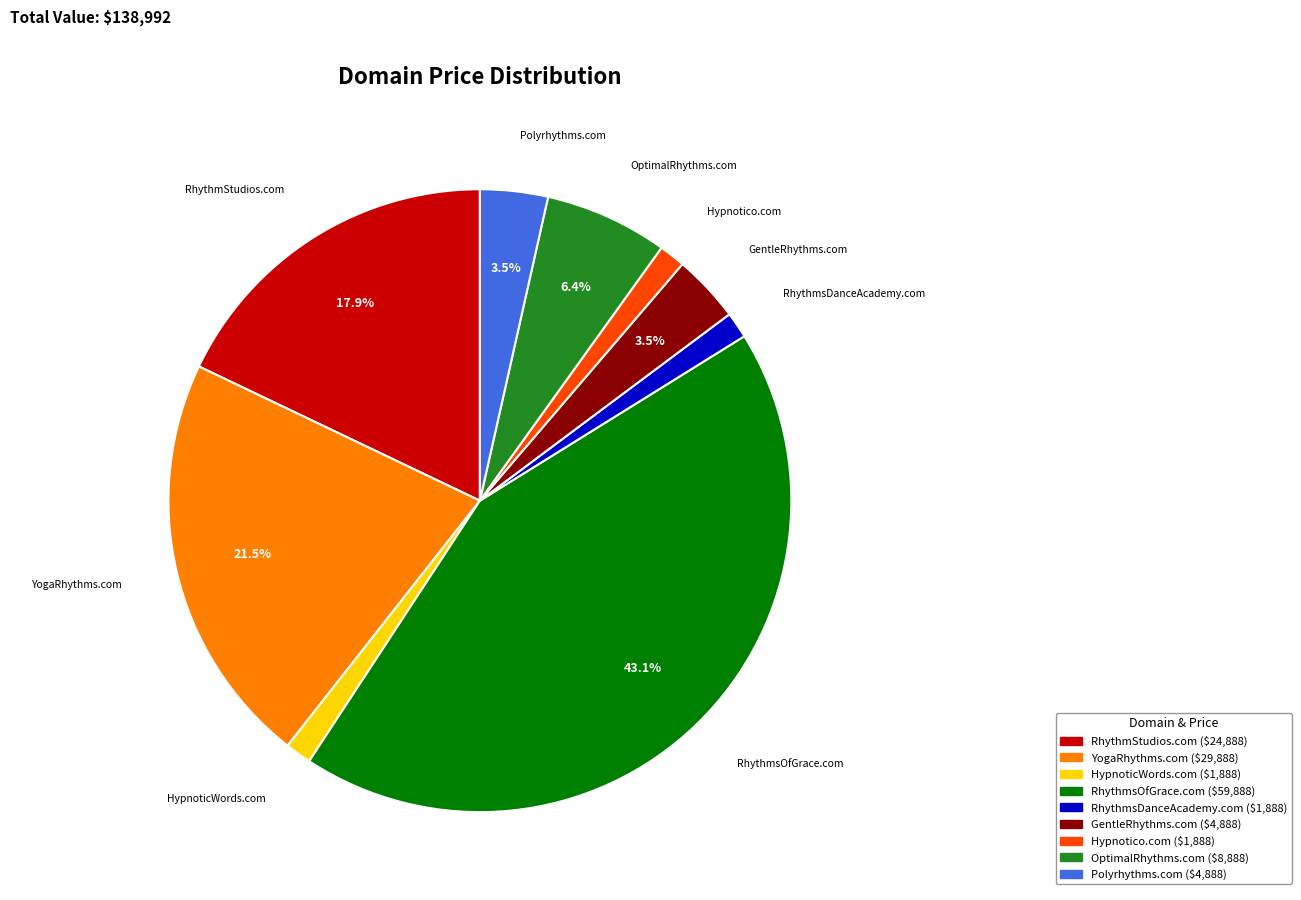

To the nearest percent, what is the difference between the YogaRhythms.com and RhythmStudios.com slice percentages?

4%